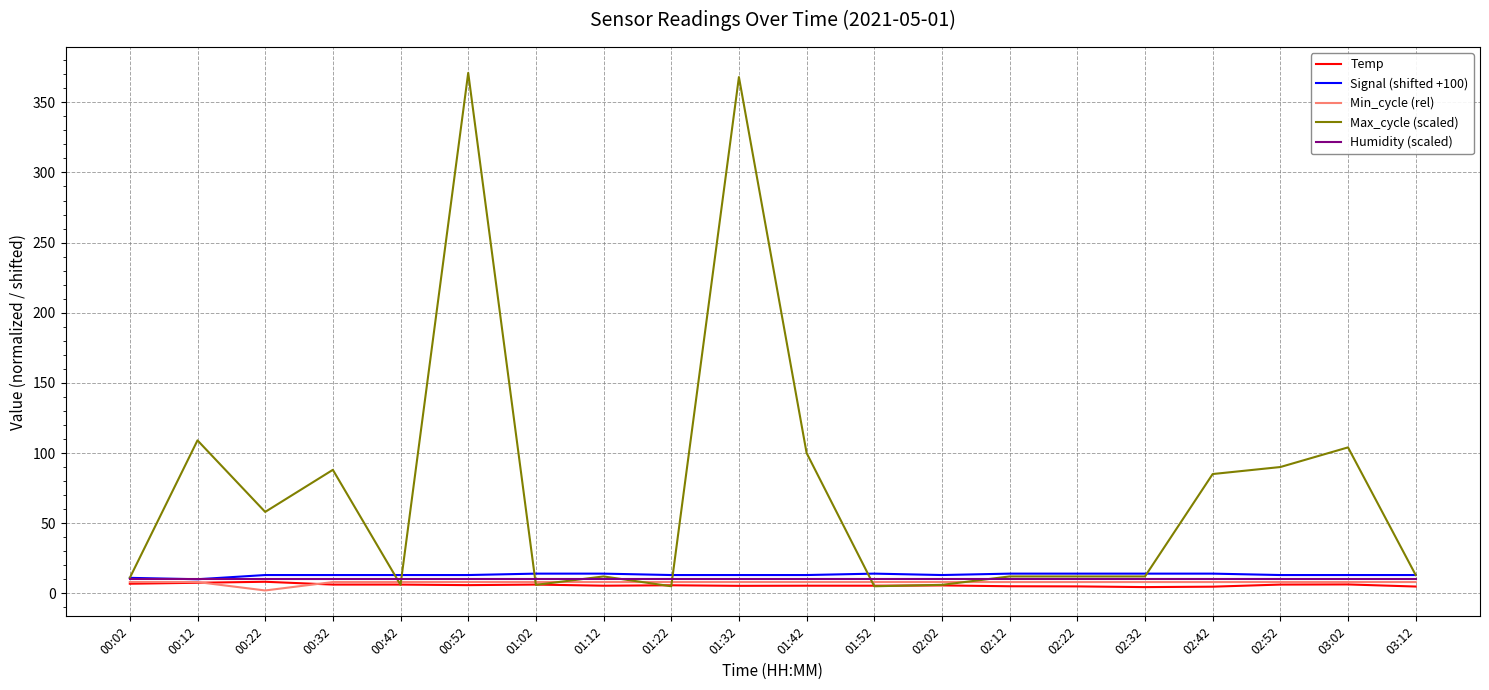

What position from the right is 03:12?

1